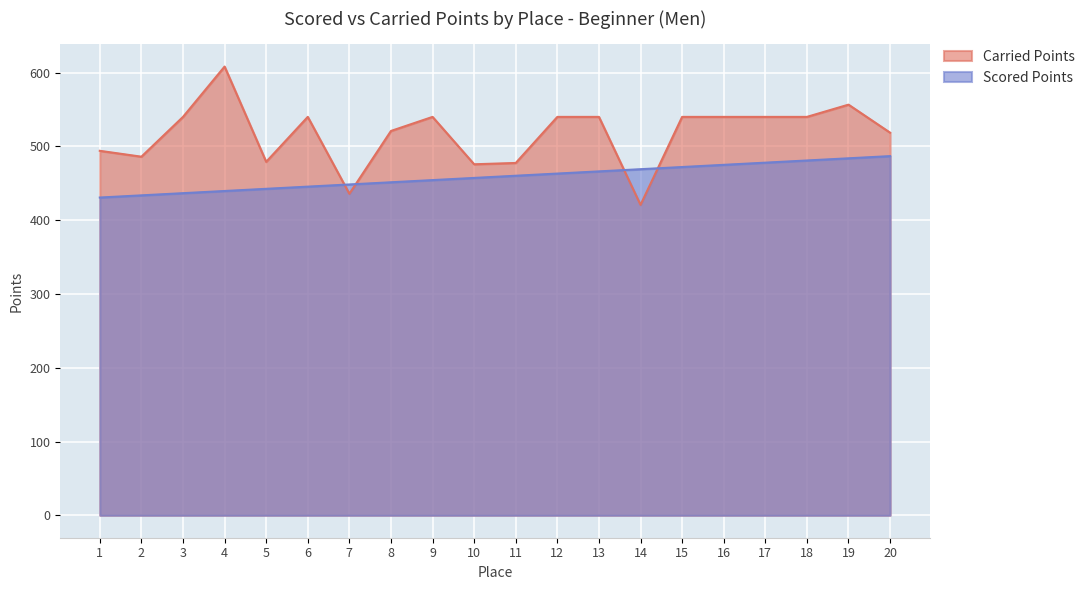

Which has a higher value, 10 or 18?

18